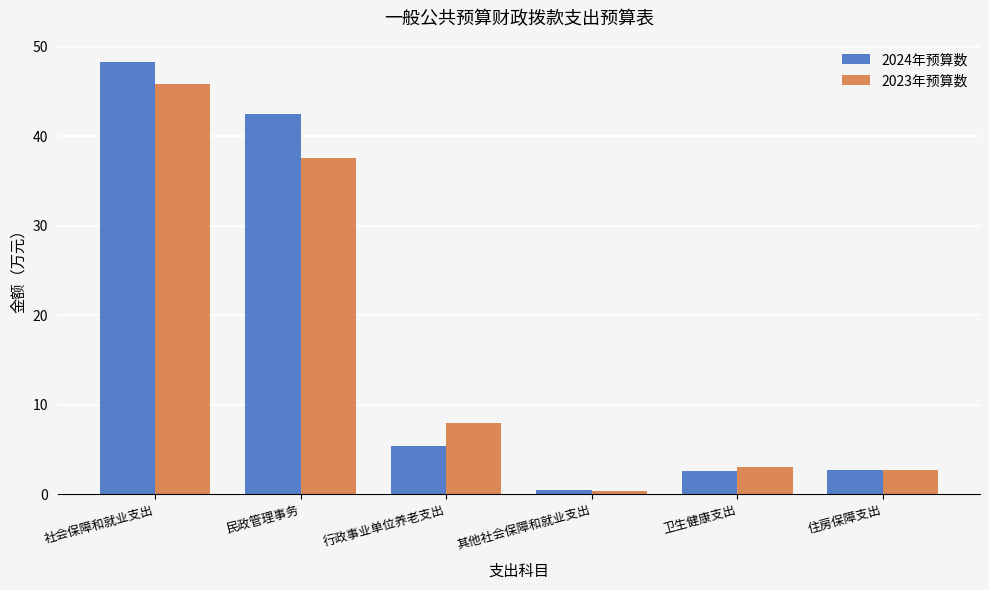

The value of 2024年预算数 at 行政事业单位养老支出 is 8.3. True or false?

False